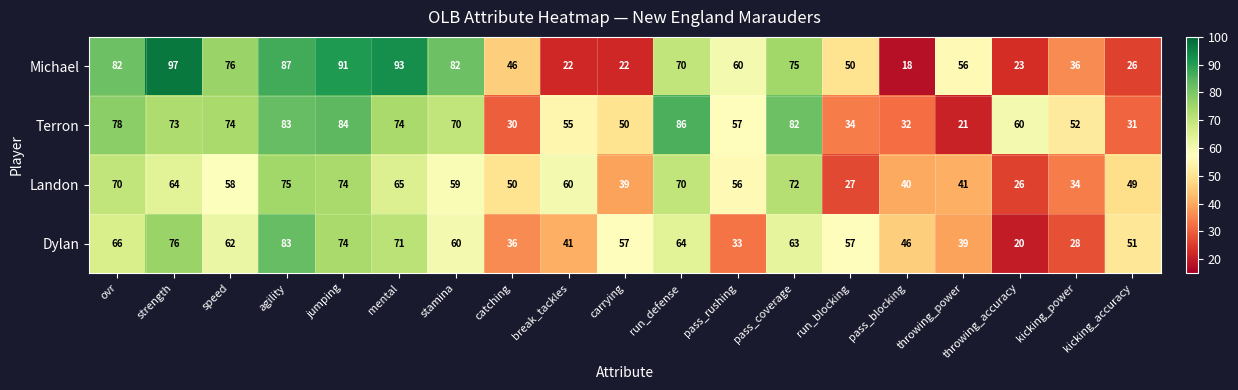

Read the Landon value at kicking_power.

34